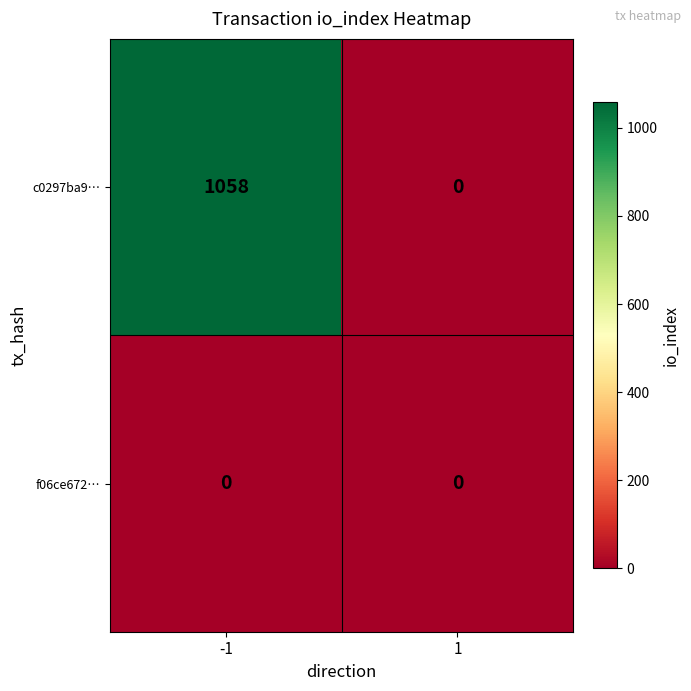

Reading right to left, transcribe all the data shown in this chart.

c0297ba9…: 1=0	-1=1058
f06ce672…: 1=0	-1=0